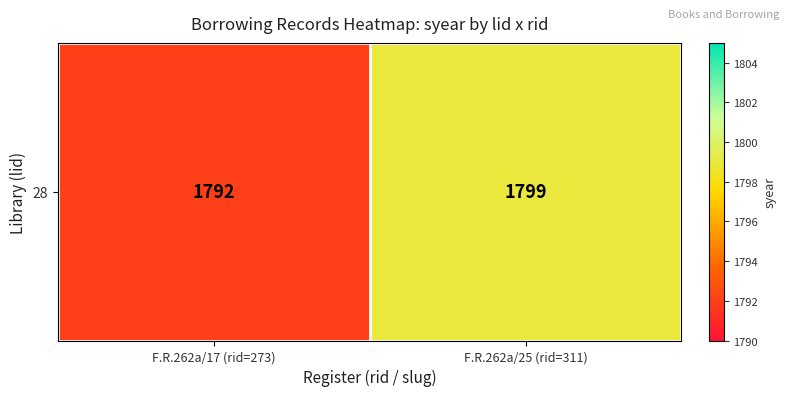

Between F.R.262a/17 (rid=273) and F.R.262a/25 (rid=311), which is larger?

F.R.262a/25 (rid=311)